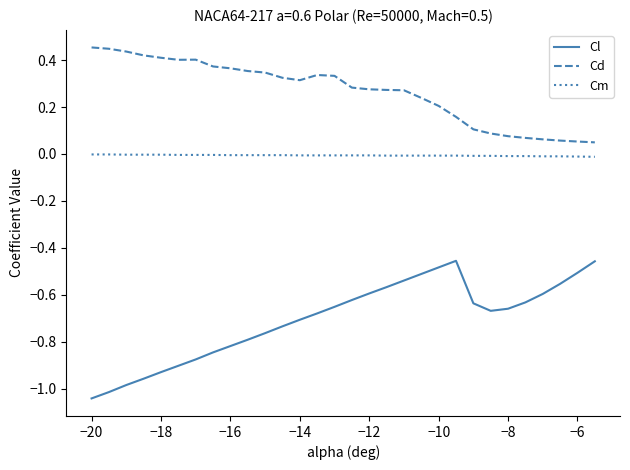

Rank the series by their maximum value, from highest to lowest.

Cd, Cm, Cl